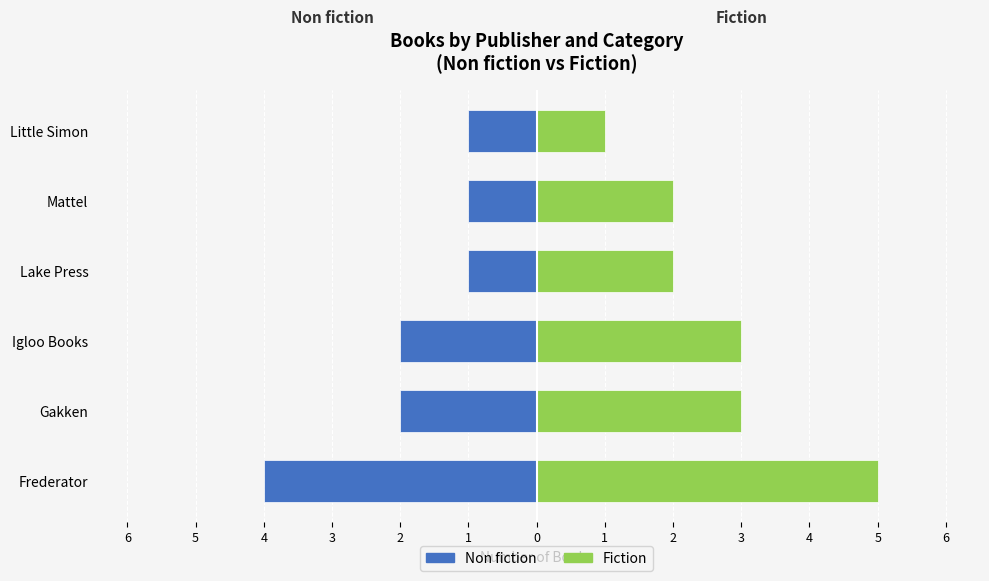

Count the number of categories in the chart.

6